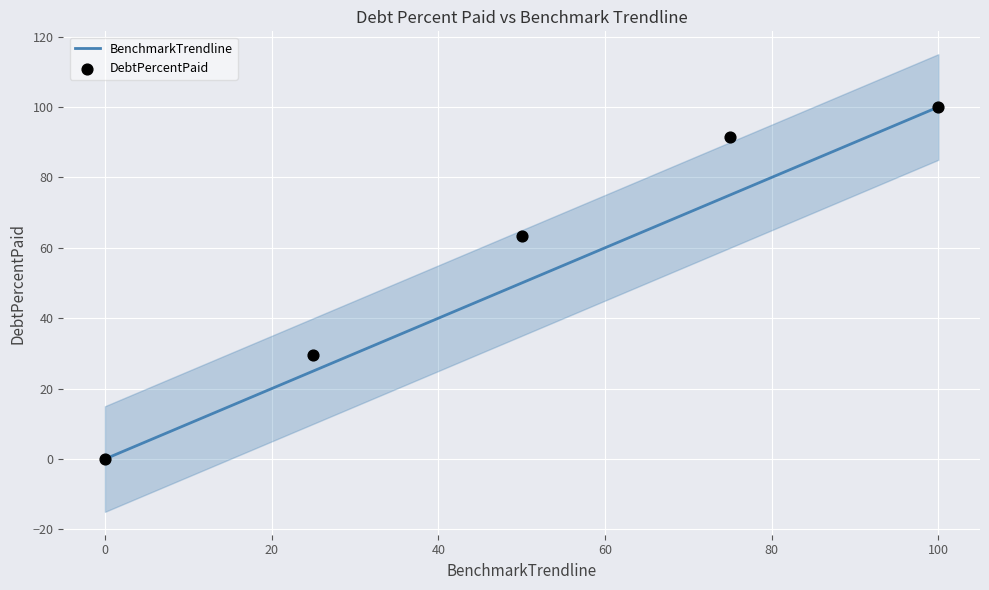

True or false: BenchmarkTrendline has a value of 100 at 100.

True